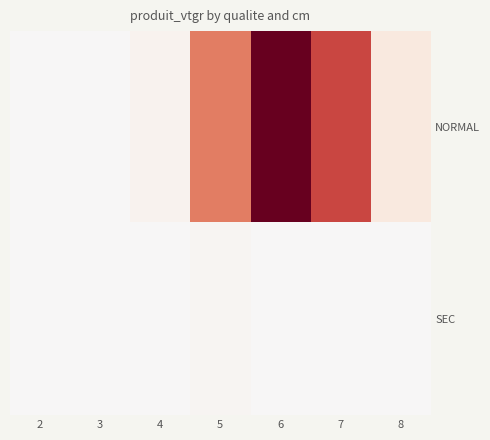

Reading right to left, extract all data points from this chart.

NORMAL: 8=13.4	7=94.4	6=140.9	5=72.2	4=4.6	3=0.7	2=0.1
SEC: 8=0.0	7=0.0	6=0.0	5=2.4	4=0.0	3=0.0	2=0.1